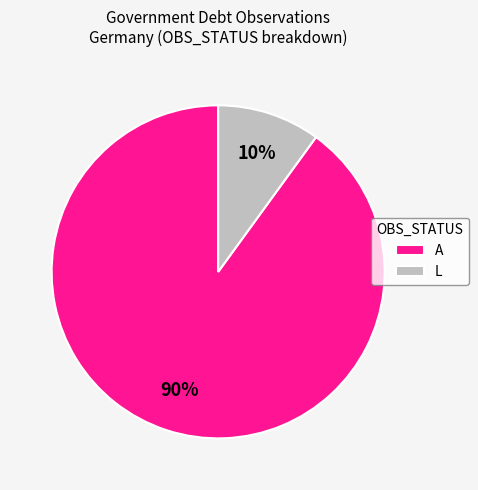

To the nearest percent, what is the average slice percentage?

50%